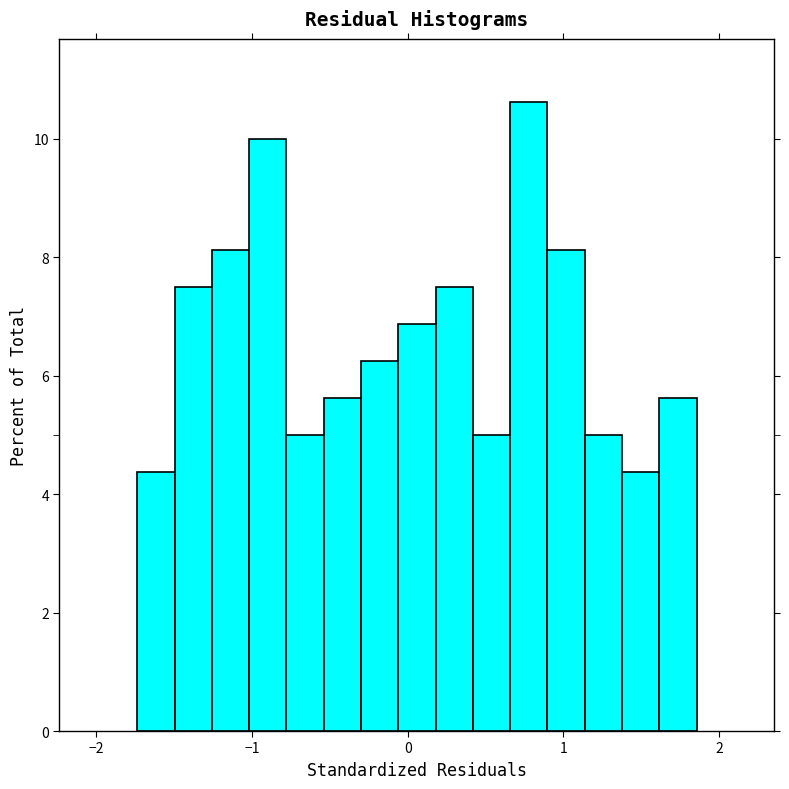

Read against the x-axis, roughly where is the centre of the tallest bar?

0.8